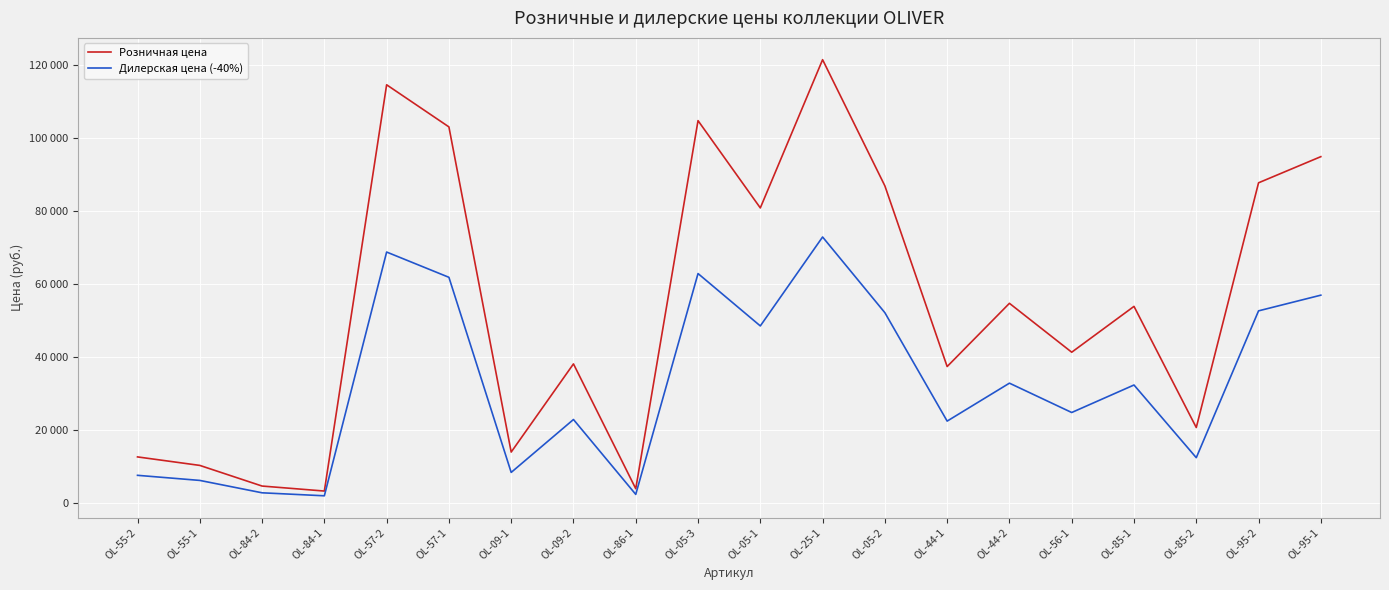

Does the chart display data point markers on the line(s)?

No